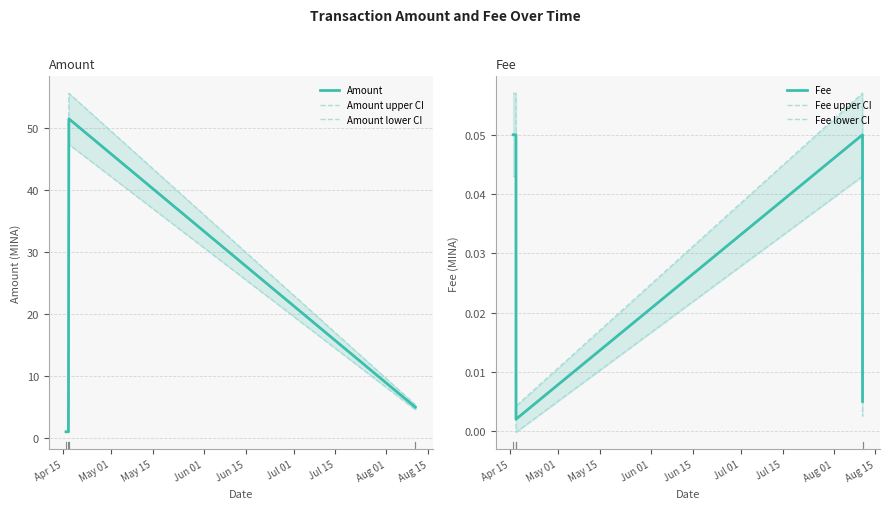

How many lines are shown in the chart?

6